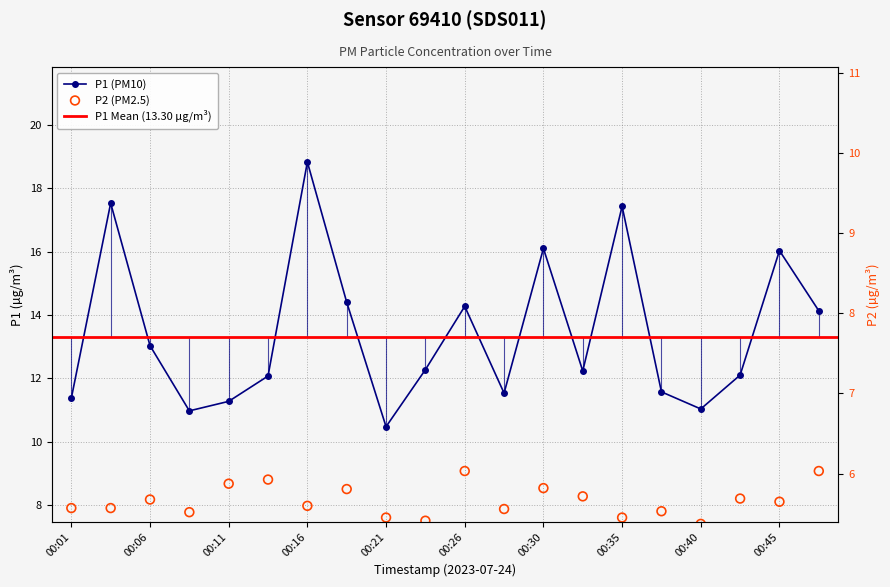

What is the total value across all series at 00:42?

20.3